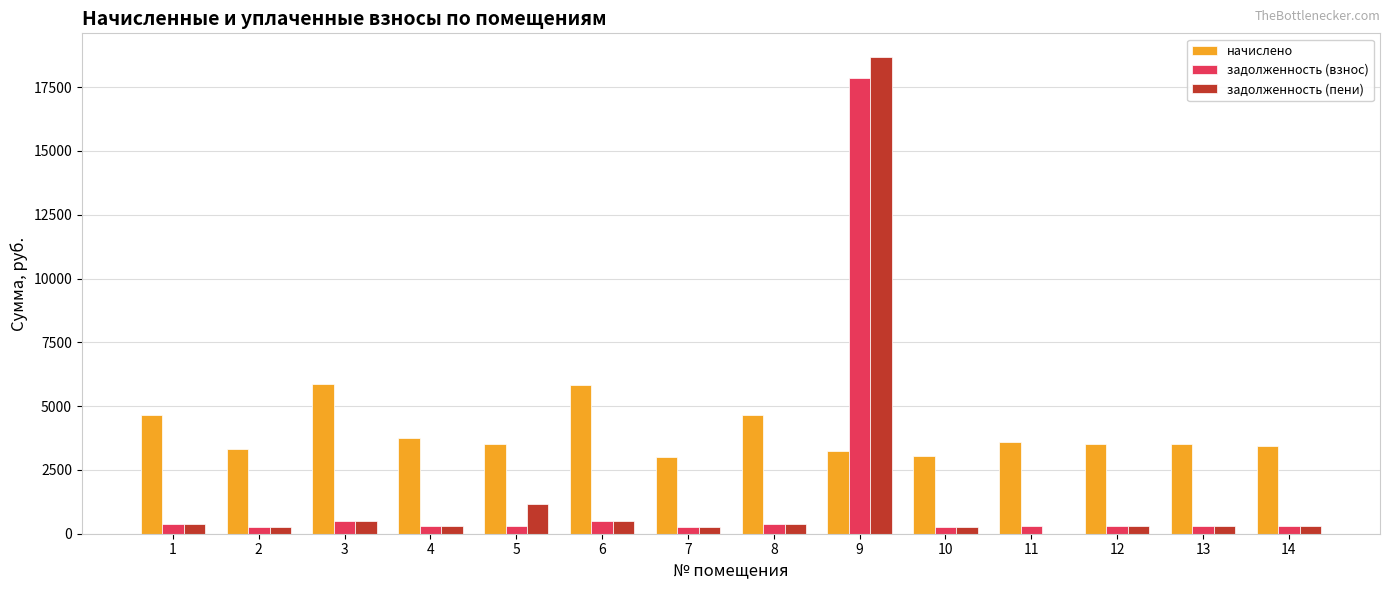

How many groups of bars are there?

14